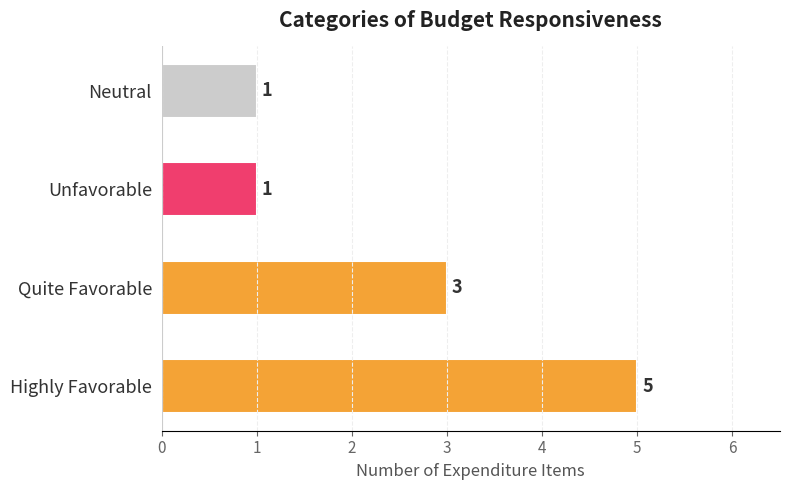

What is the sum of the values at Quite Favorable and Highly Favorable?

8